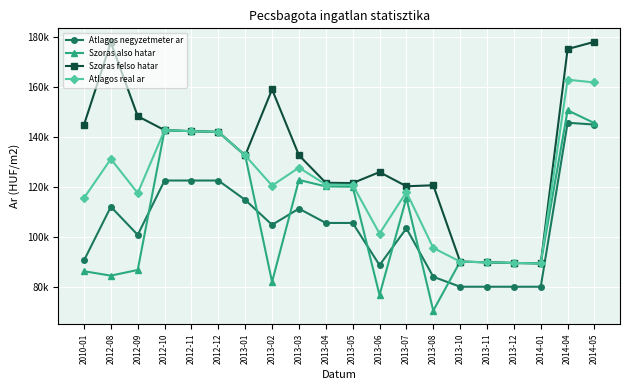

What is the difference between the Atlagos negyzetmeter ar values at 2013-03 and 2014-05?

33631